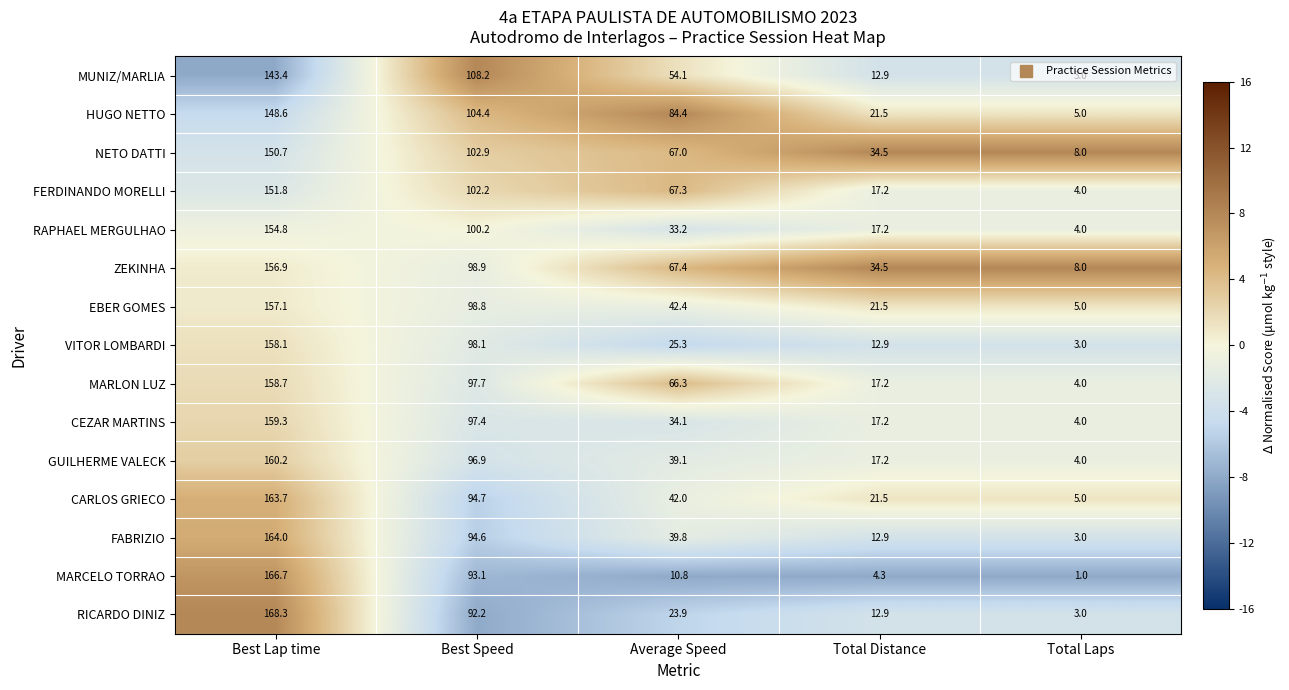

What is the greatest value displayed?

168.3